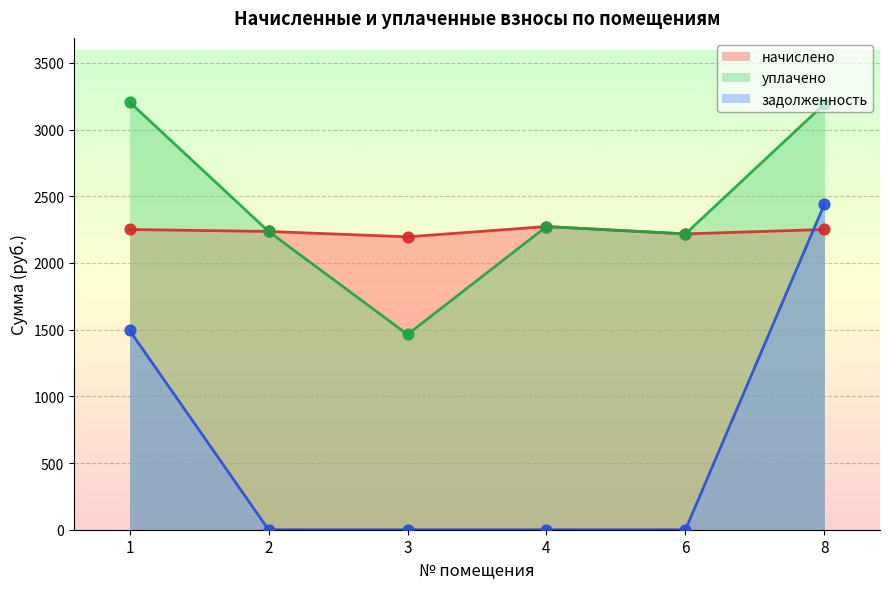

At how many categories does at least one series exceed 283?

6